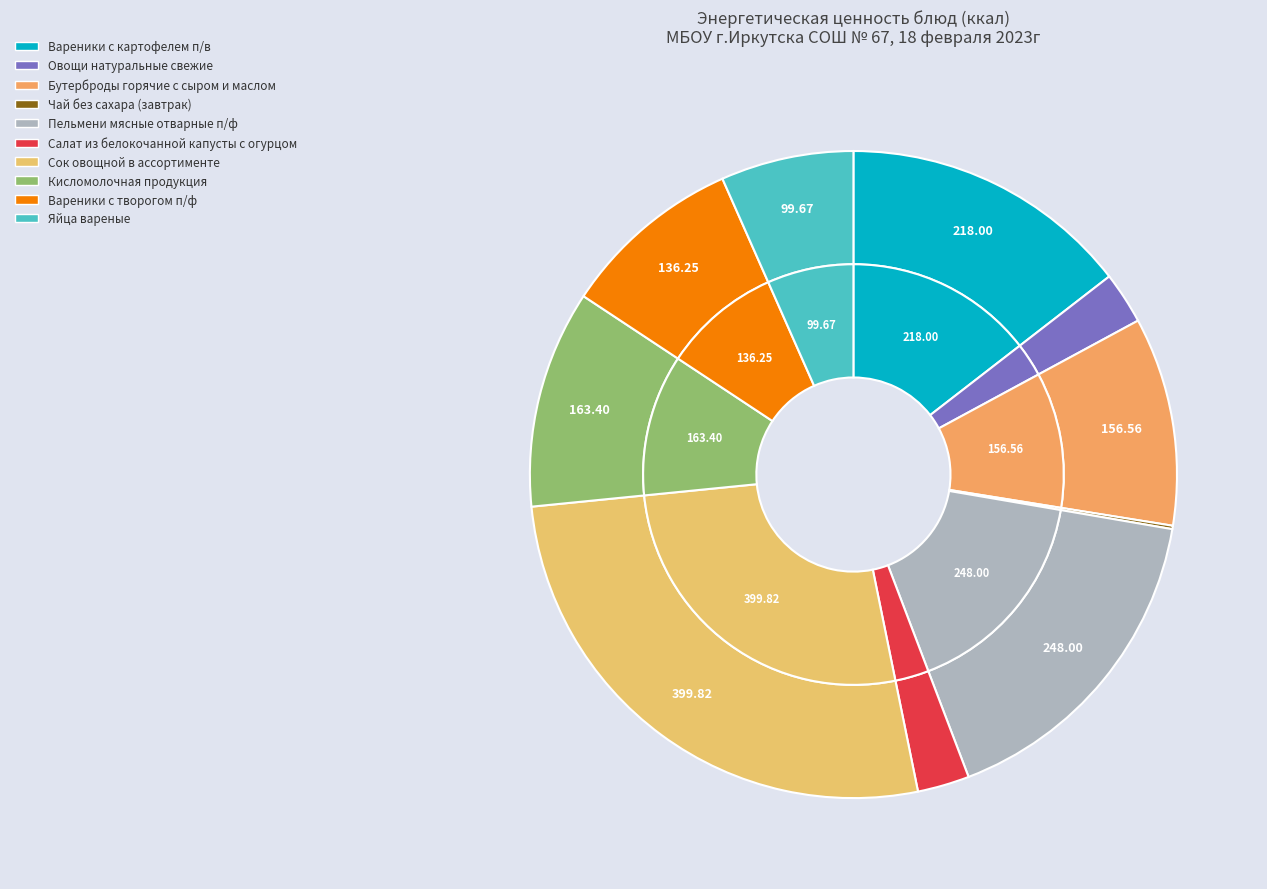

What is the change in value from Бутерброды горячие с сыром и маслом to Салат из белокочанной капусты с огурцом?

-117.6